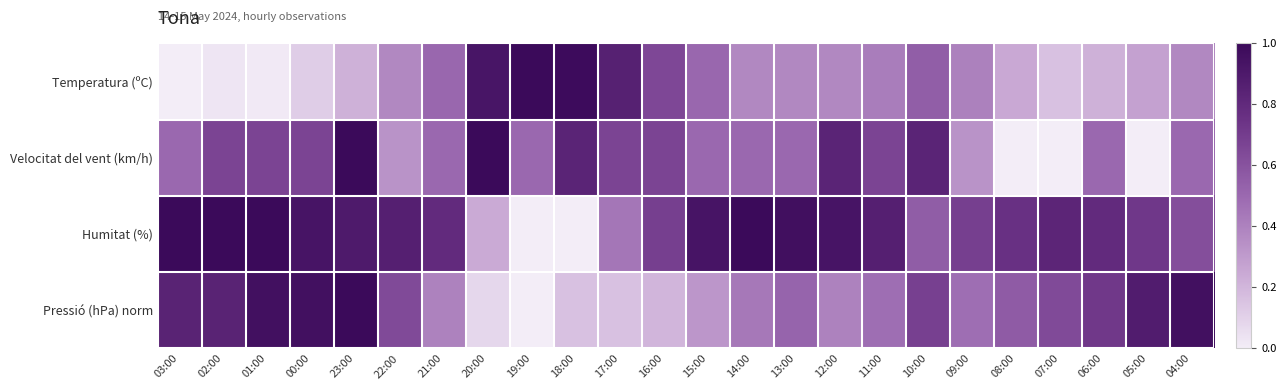

What is the spread (max minus min) of values at 12:00?

0.6